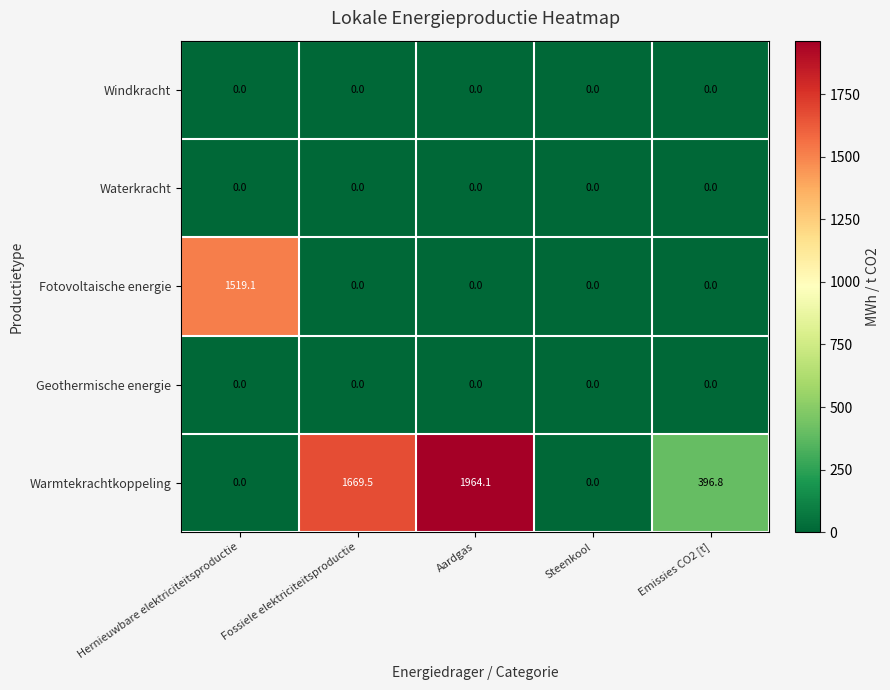

How many distinct data groups are displayed?

5